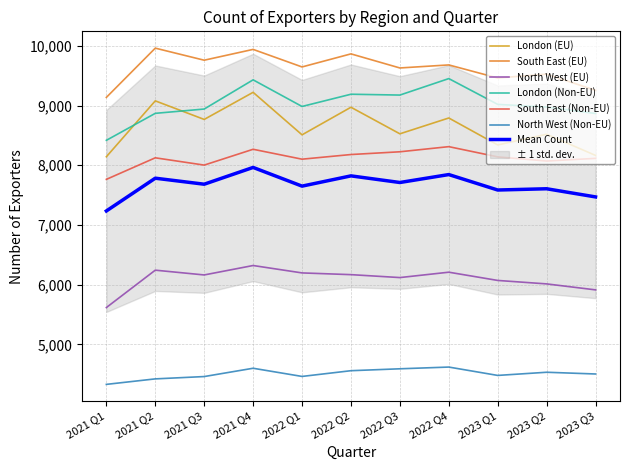

Which series has the largest range (max minus min)?

London (EU)